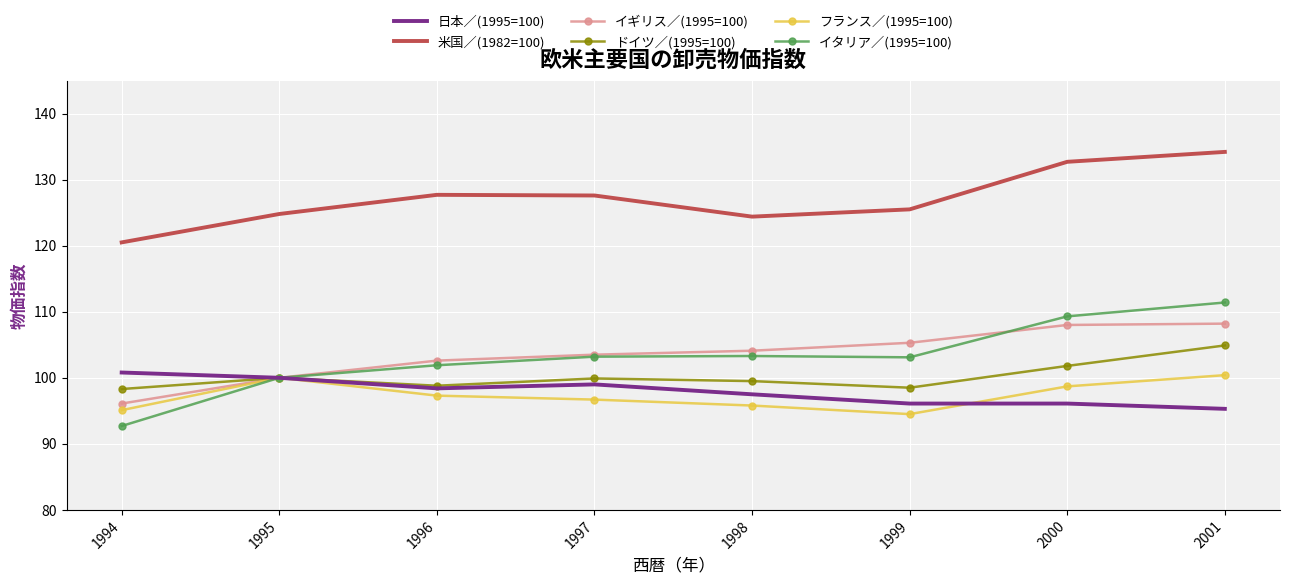

True or false: フランス／(1995=100) and 米国／(1982=100) intersect in this chart.

False